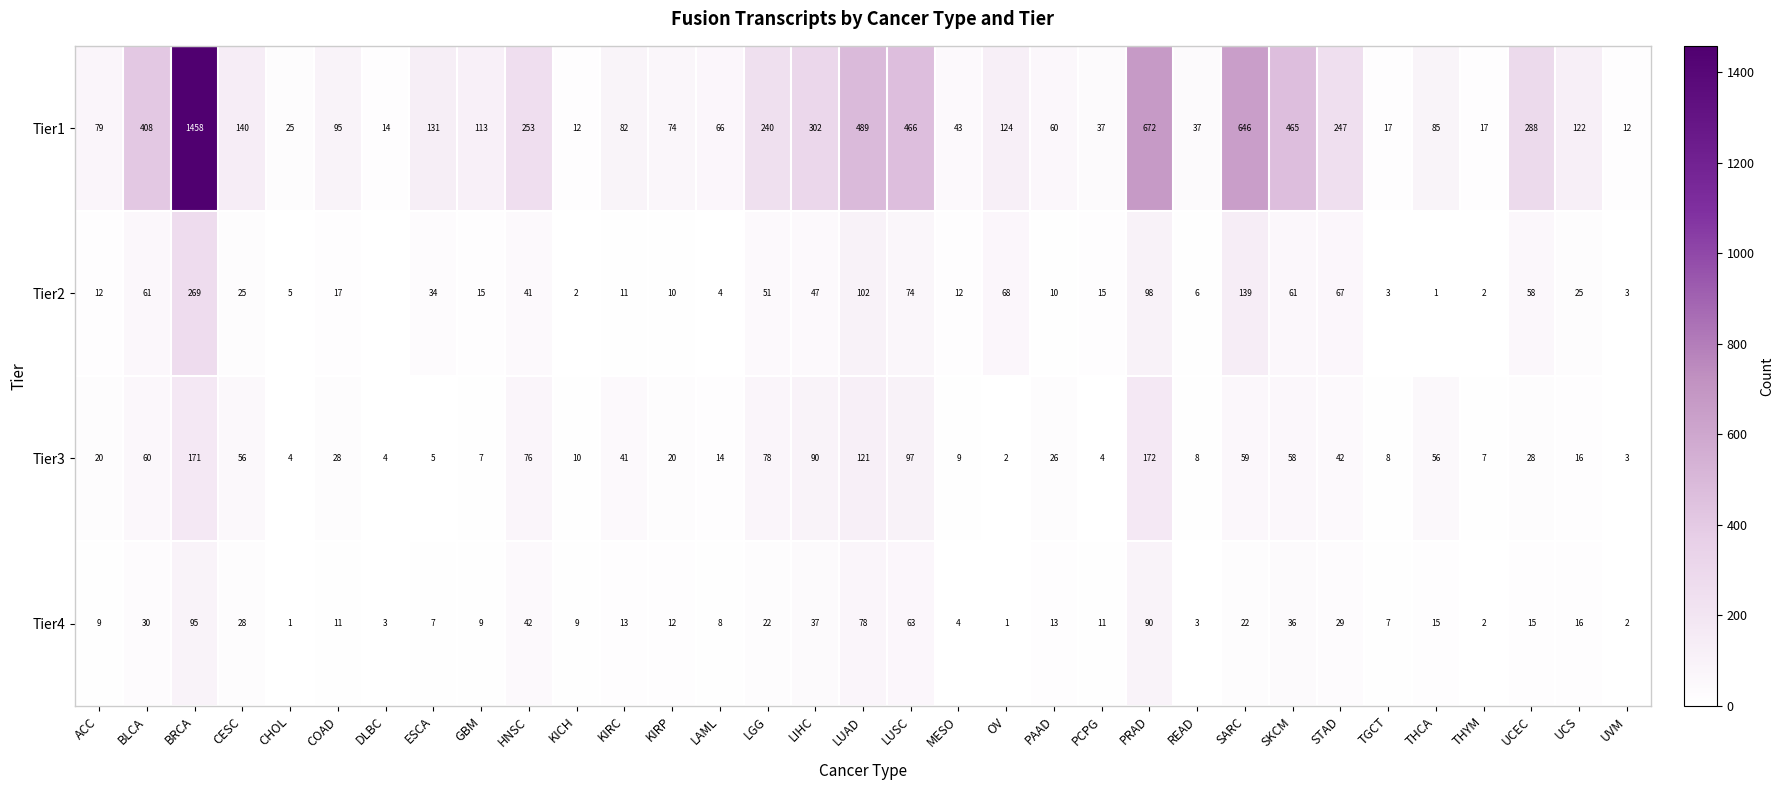

Is the value of Tier2 at UVM greater than the value of Tier3 at SKCM?

No